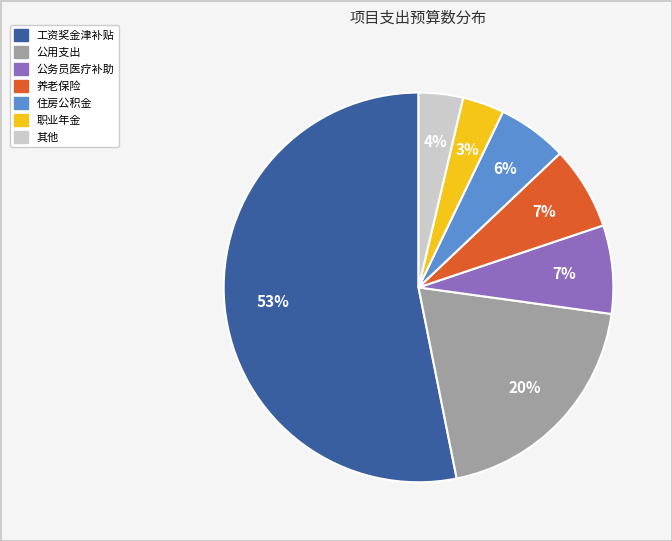

Is there a majority slice in this chart?

Yes